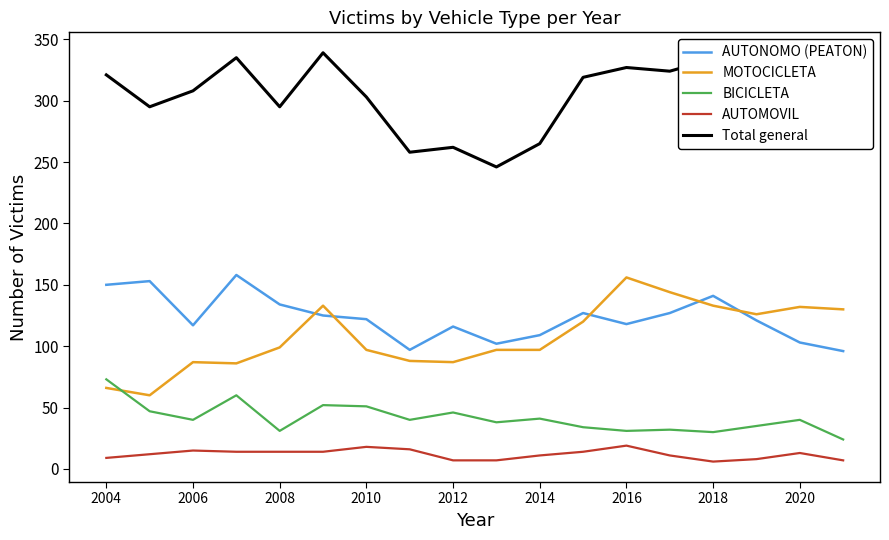

What is the maximum value shown in the chart?

339